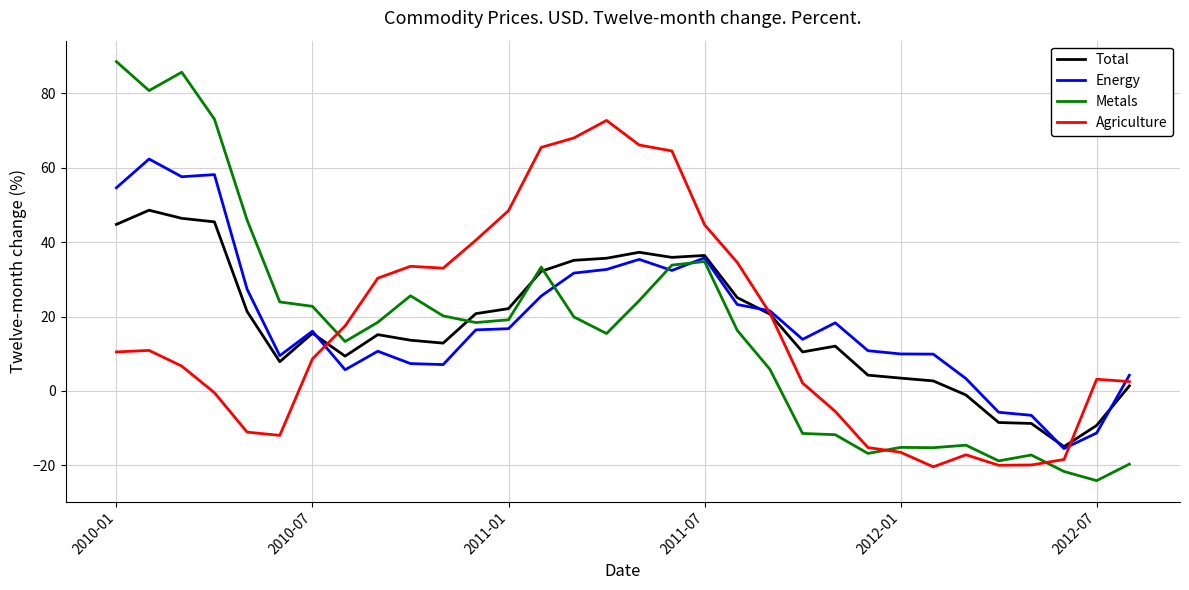

What are all the series names shown in the legend?

Total, Energy, Metals, Agriculture